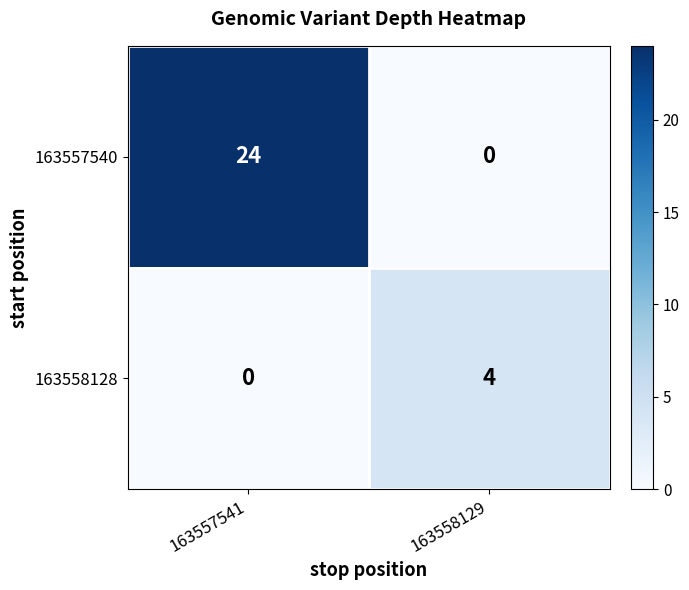

Which series has the largest range (max minus min)?

163557540